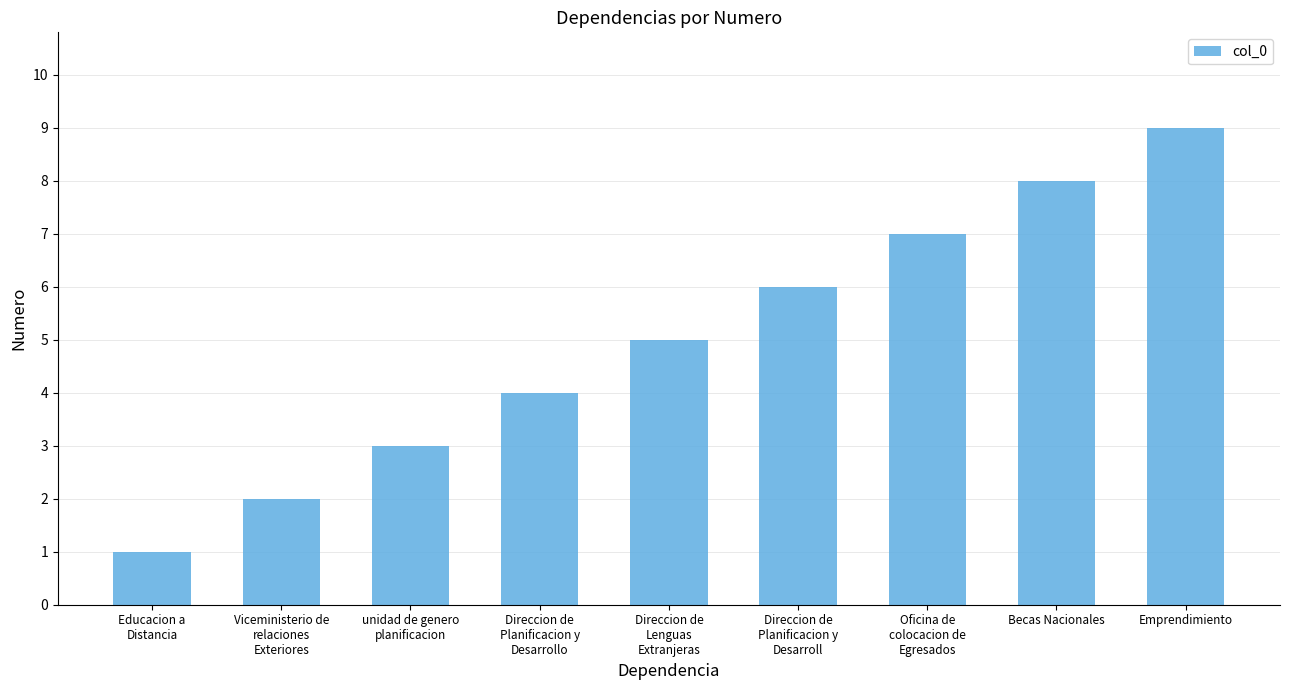

What is the change in value from Direccion de
Planificacion y
Desarrollo to Direccion de
Lenguas
Extranjeras?

+1